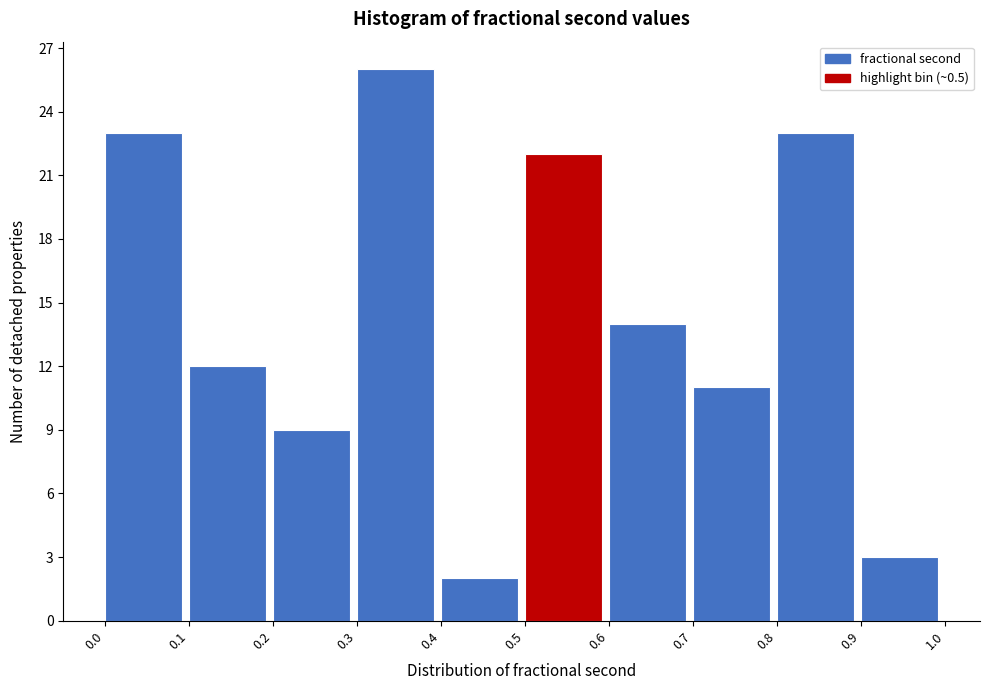

What is the height of the bar covering 0.4 to 0.5 on the x-axis? The values are not printed on the chart, so give them approximately, as read against the axis.

2